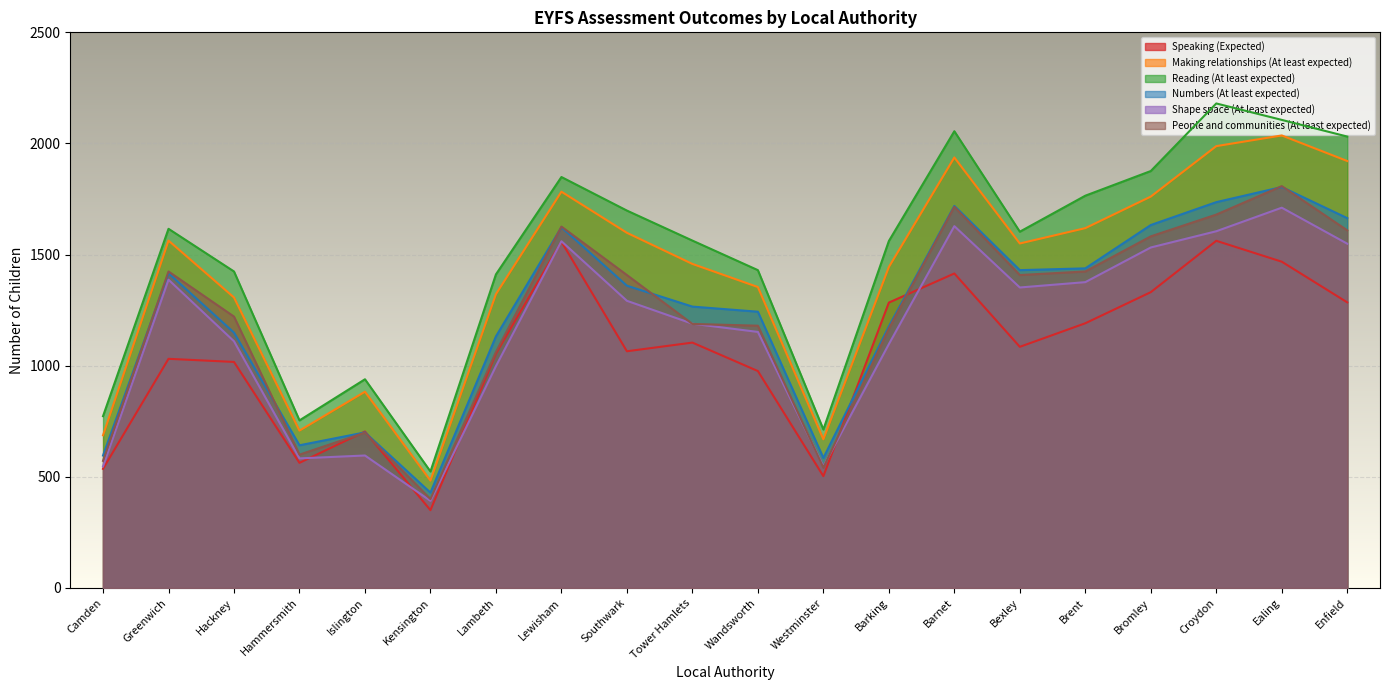

True or false: Making relationships (At least expected) and Shape space (At least expected) intersect in this chart.

False